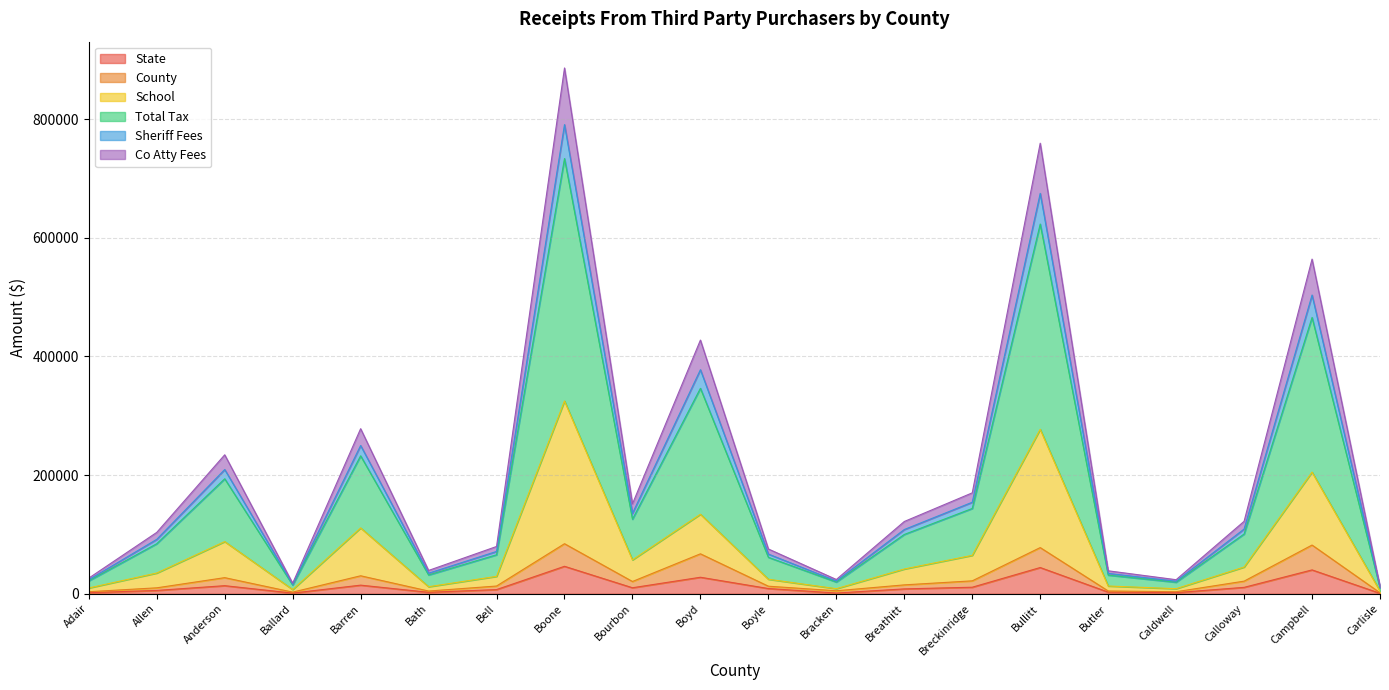

What is the highest value of the State series?

46223.0